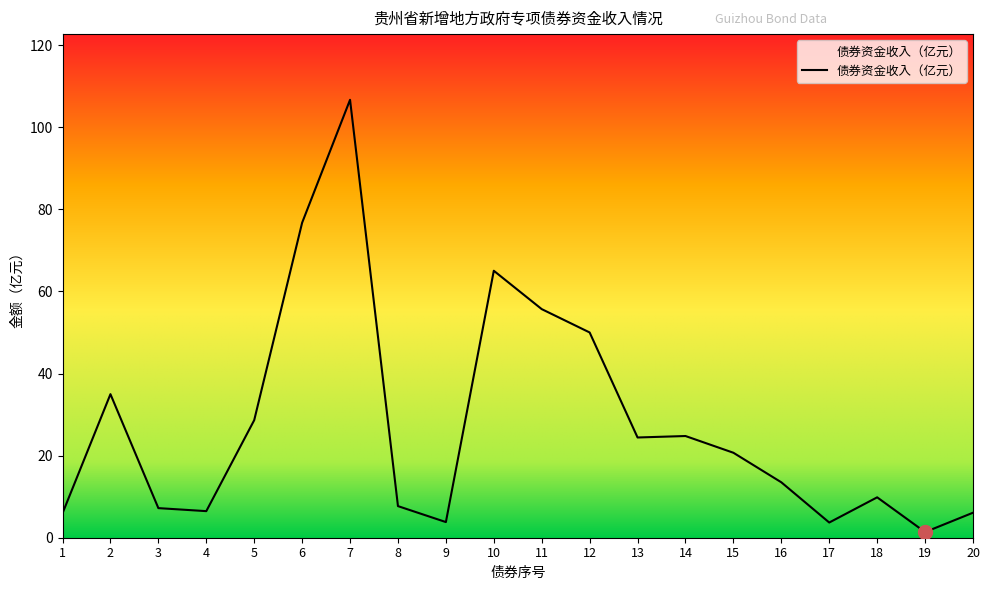

The value at 6 is 76.7. True or false?

True